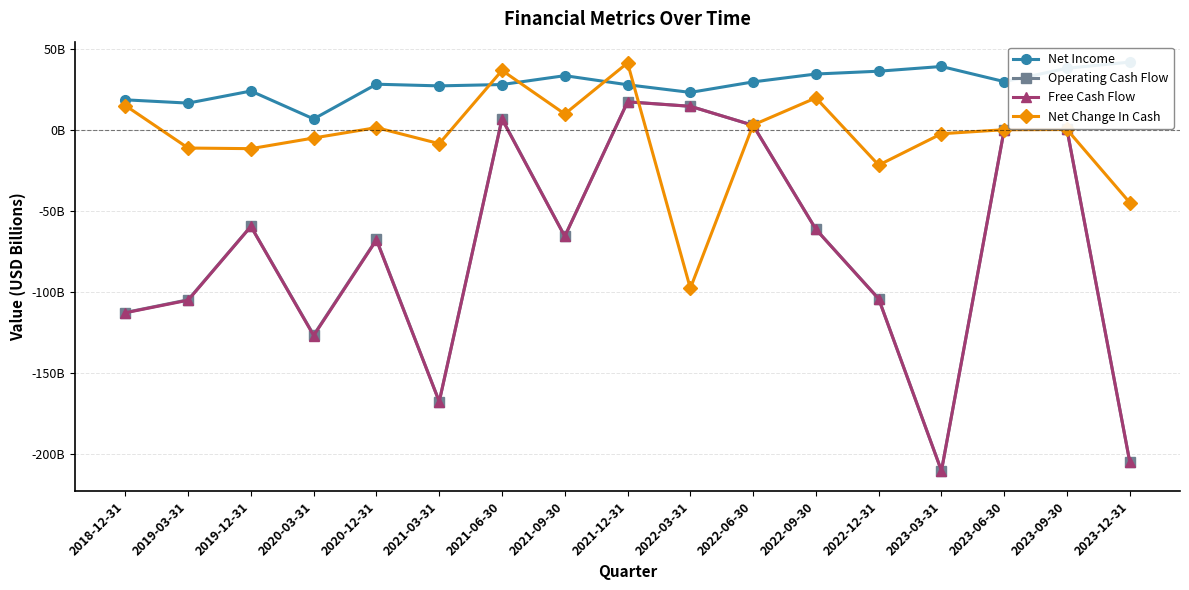

Reading right to left, what are all the values shown in this chart?

Net Income: 2023-12-31=41.7	2023-09-30=37.9	2023-06-30=29.7	2023-03-31=39.0	2022-12-31=36.1	2022-09-30=34.4	2022-06-30=29.5	2022-03-31=23.0	2021-12-31=27.7	2021-09-30=33.3	2021-06-30=27.9	2021-03-31=27.0	2020-12-31=28.1	2020-03-31=6.6	2019-12-31=23.9	2019-03-31=16.4	2018-12-31=18.4
Operating Cash Flow: 2023-12-31=-205.1	2023-09-30=0.1	2023-06-30=0.1	2023-03-31=-210.5	2022-12-31=-104.3	2022-09-30=-61.5	2022-06-30=2.7	2022-03-31=14.5	2021-12-31=17.2	2021-09-30=-65.8	2021-06-30=6.8	2021-03-31=-167.8	2020-12-31=-67.7	2020-03-31=-126.7	2019-12-31=-59.6	2019-03-31=-105.0	2018-12-31=-112.8
Free Cash Flow: 2023-12-31=-205.1	2023-09-30=0.1	2023-06-30=0.1	2023-03-31=-210.6	2022-12-31=-104.4	2022-09-30=-61.5	2022-06-30=2.7	2022-03-31=14.4	2021-12-31=17.2	2021-09-30=-65.9	2021-06-30=6.5	2021-03-31=-167.8	2020-12-31=-68.1	2020-03-31=-127.1	2019-12-31=-59.7	2019-03-31=-105.2	2018-12-31=-113.0
Net Change In Cash: 2023-12-31=-45.0	2023-09-30=0.1	2023-06-30=0.0	2023-03-31=-2.5	2022-12-31=-21.9	2022-09-30=19.6	2022-06-30=2.9	2022-03-31=-97.9	2021-12-31=41.2	2021-09-30=9.7	2021-06-30=36.6	2021-03-31=-8.6	2020-12-31=1.3	2020-03-31=-5.1	2019-12-31=-11.7	2019-03-31=-11.3	2018-12-31=14.9